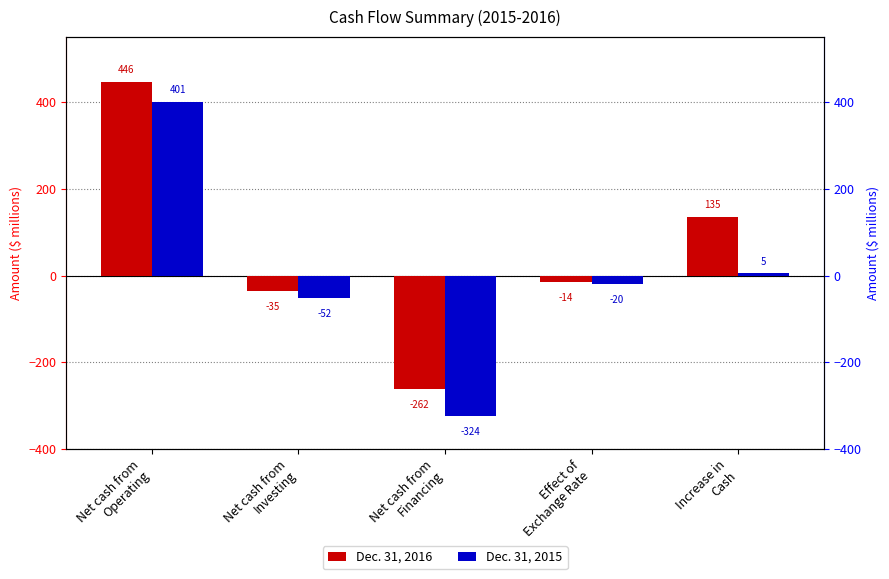

Between Net cash from
Financing and Increase in
Cash, which series saw the biggest shift?

Dec. 31, 2016